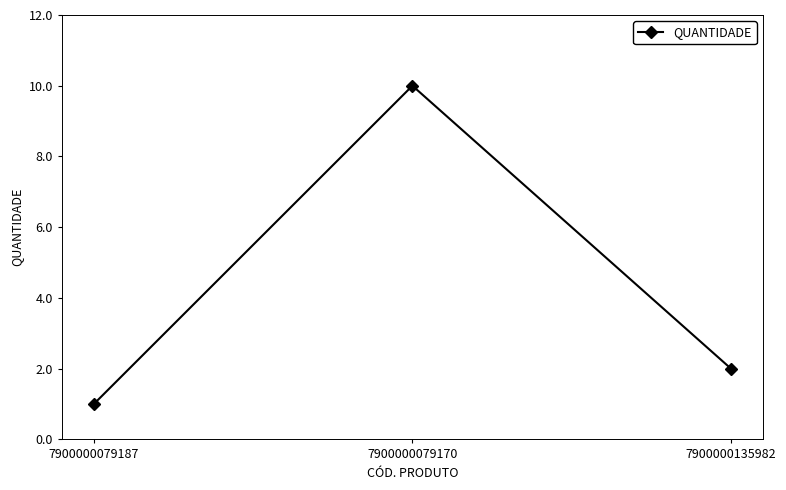

Does the chart have visible grid lines?

No